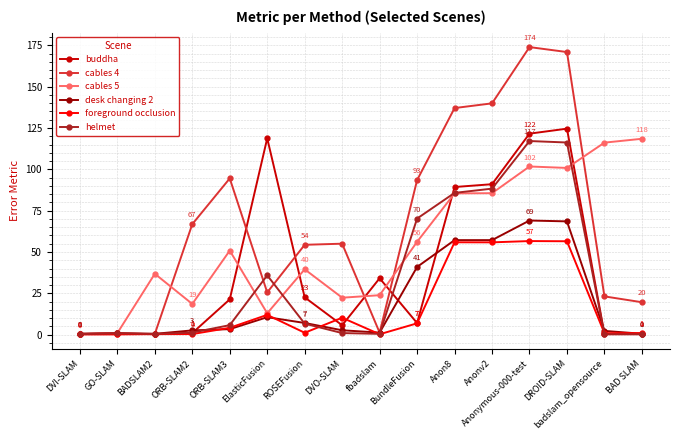

Is it true that cables 5 equals 0.5 at DVI-SLAM?

True